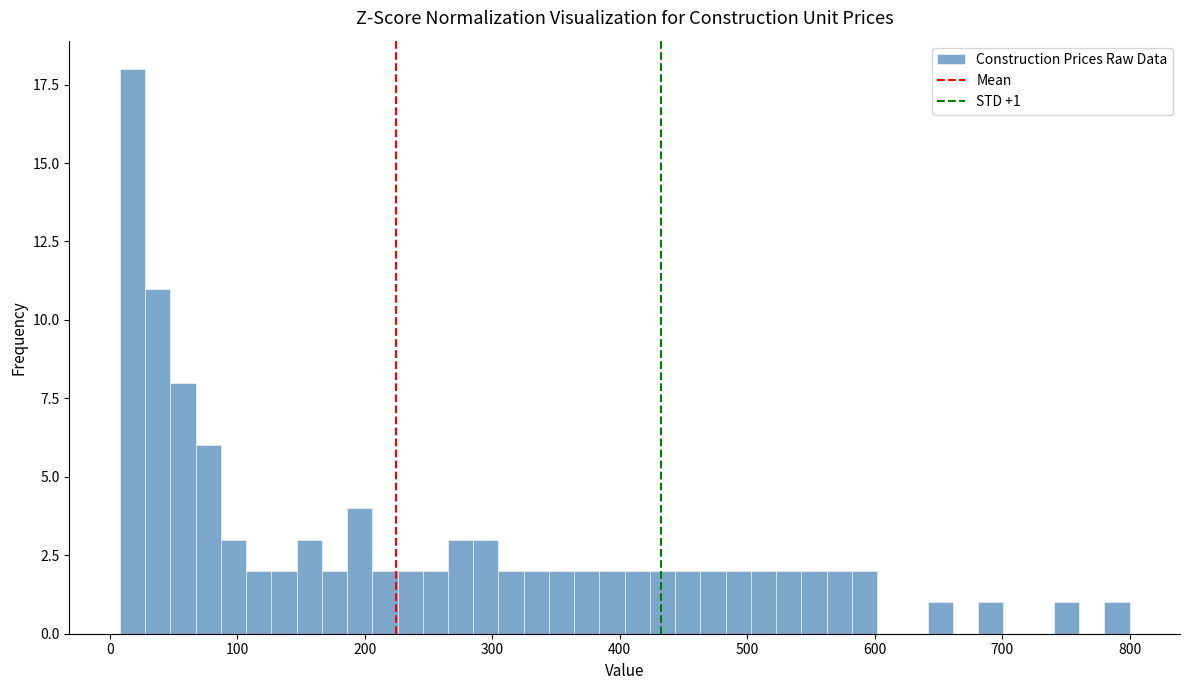

Read against the x-axis, roughly where is the centre of the tallest bar?

20